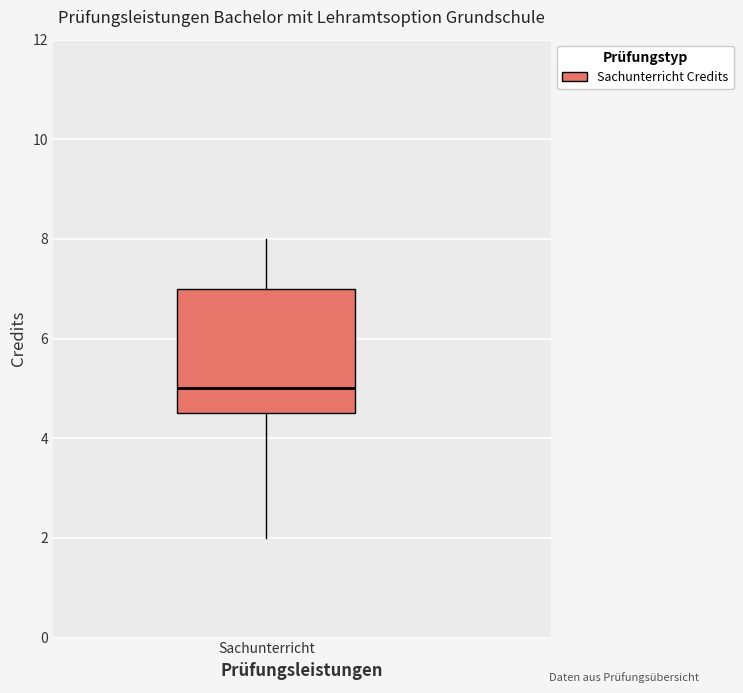

Transcribe this box plot: give where the median line is, the range the box spans, and where the two whiskers end, as read against the y-axis. The values are not printed on the chart, so give them approximately, as read against the axis.

median 5.0, box 4.6 to 7.0, whiskers 2.0 to 8.0